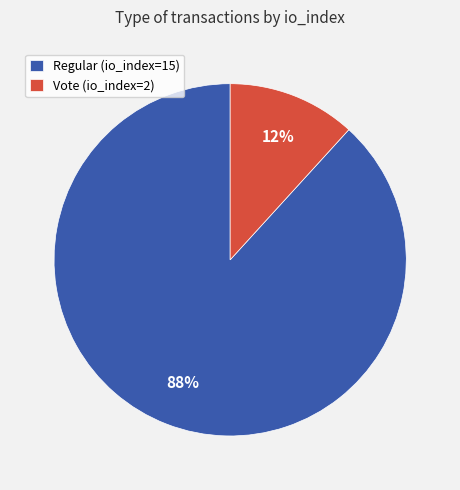

Is the sum of Regular (io_index=15) and Vote (io_index=2) greater than half?

Yes